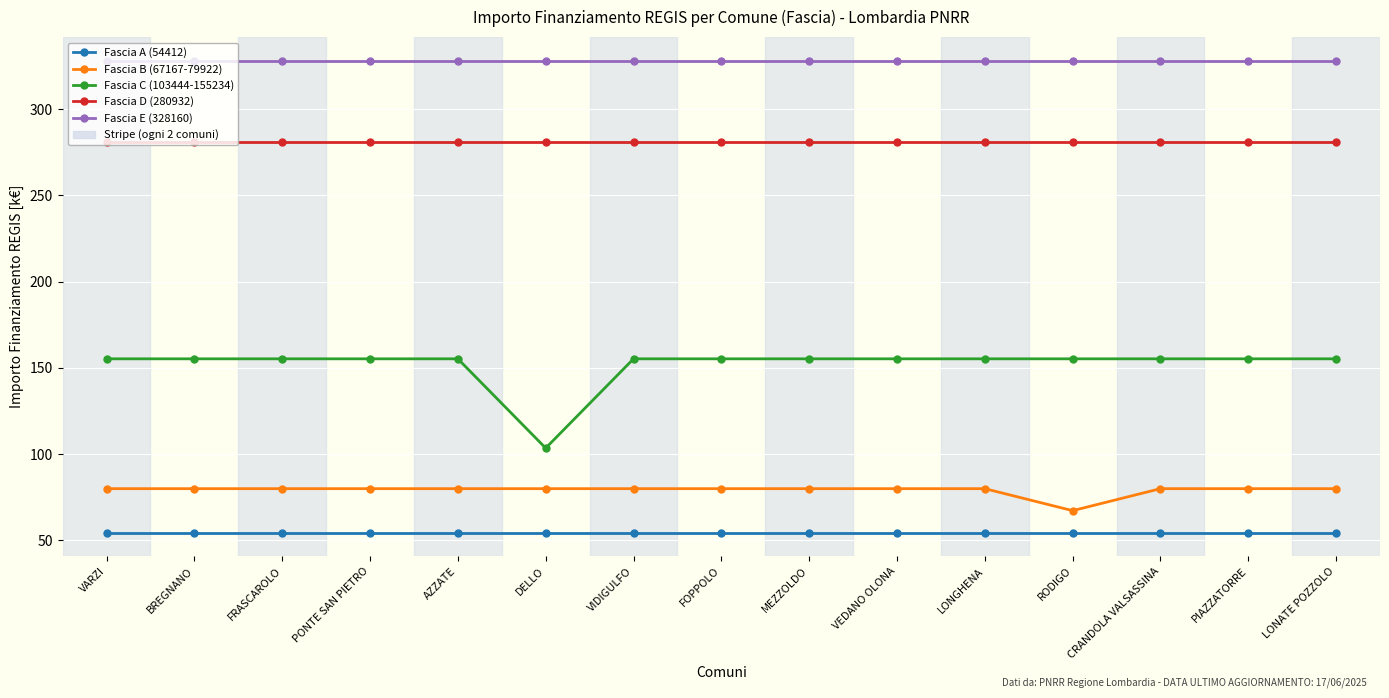

What is the approximate value of Fascia E (328160) at VIDIGULFO?

328.2